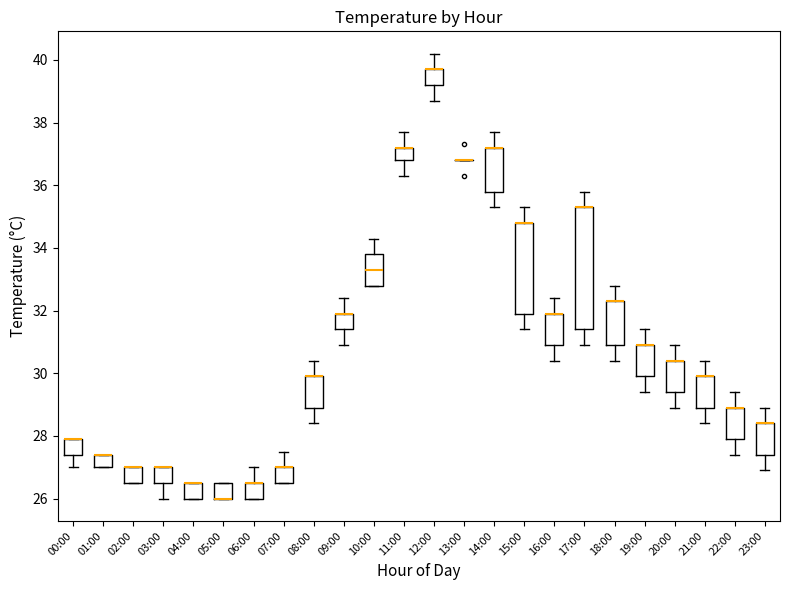

Where is the upper edge of the box for 01:00 on the y-axis? The values are not printed on the chart, so give them approximately, as read against the axis.

27.4